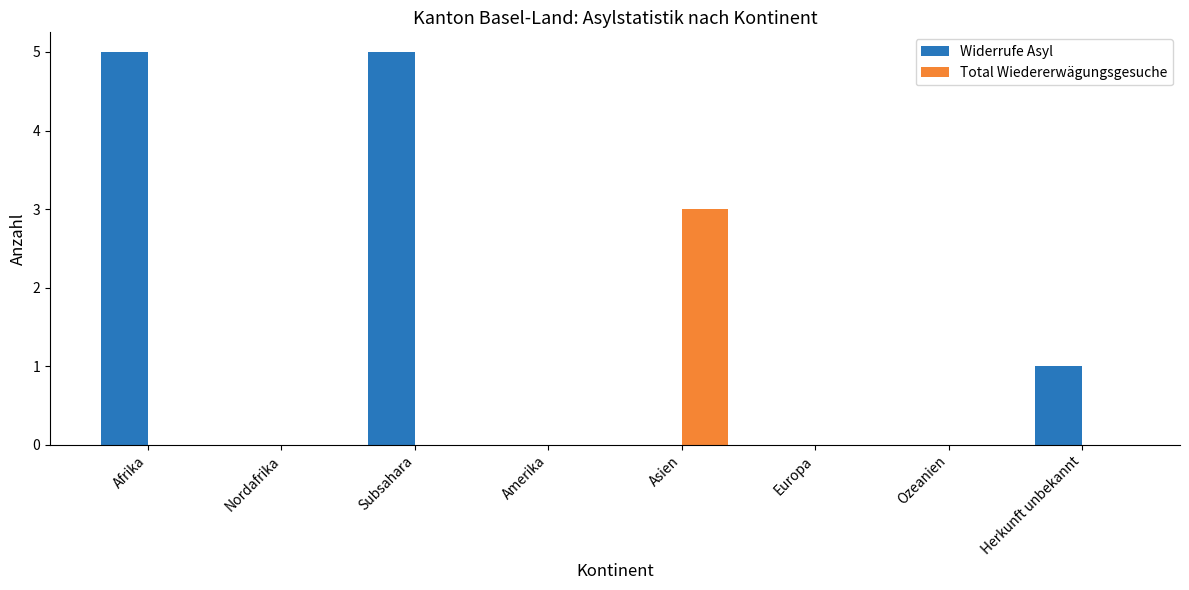

Are the bars horizontal?

No